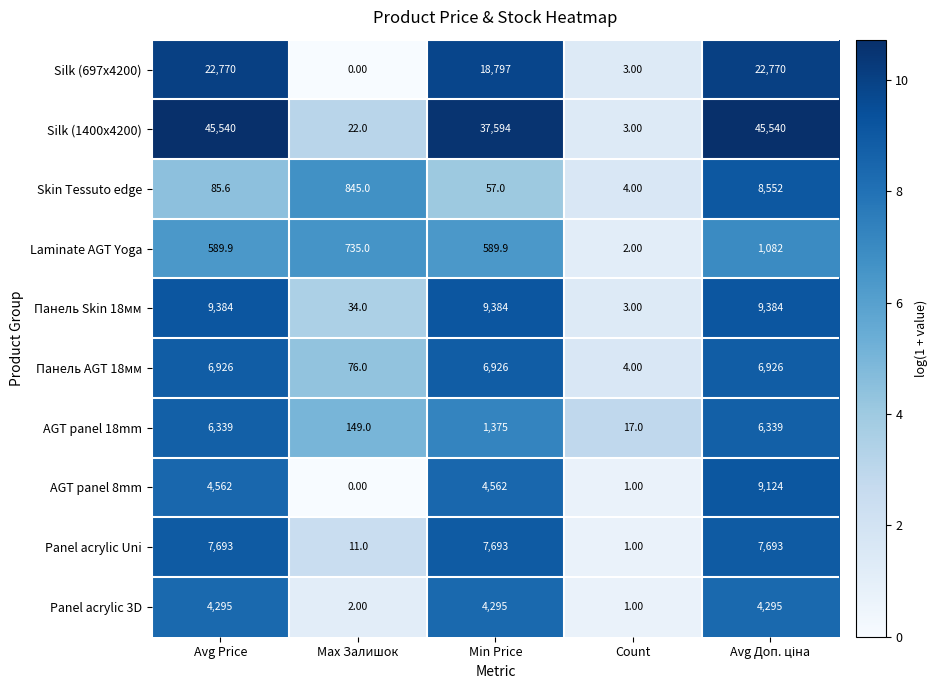

What is the difference between the maximum and minimum values in the AGT panel 8mm series?

9124.0